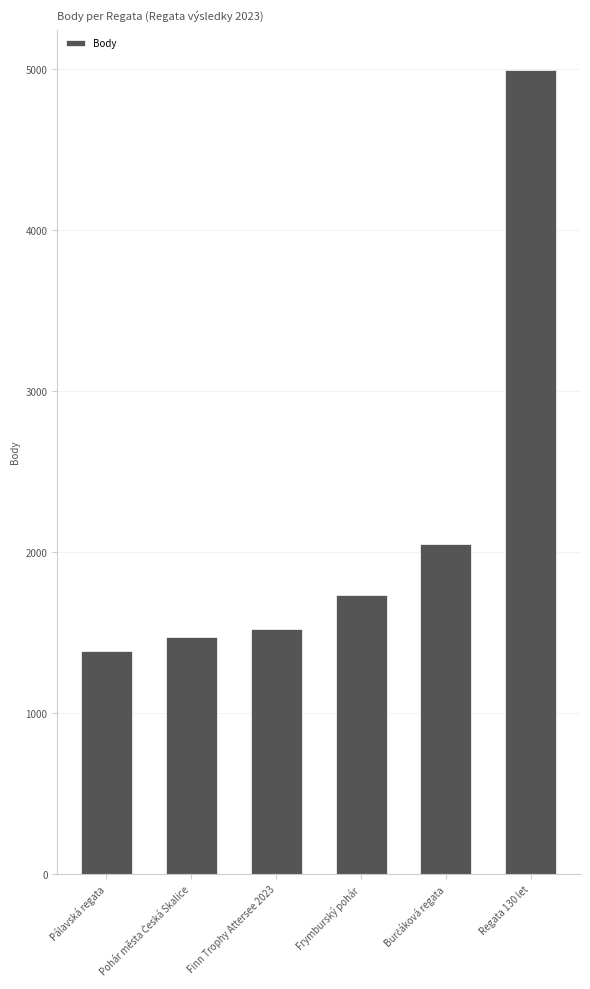

What is the change in value from Finn Trophy Attersee 2023 to Frymburský pohár?

+211